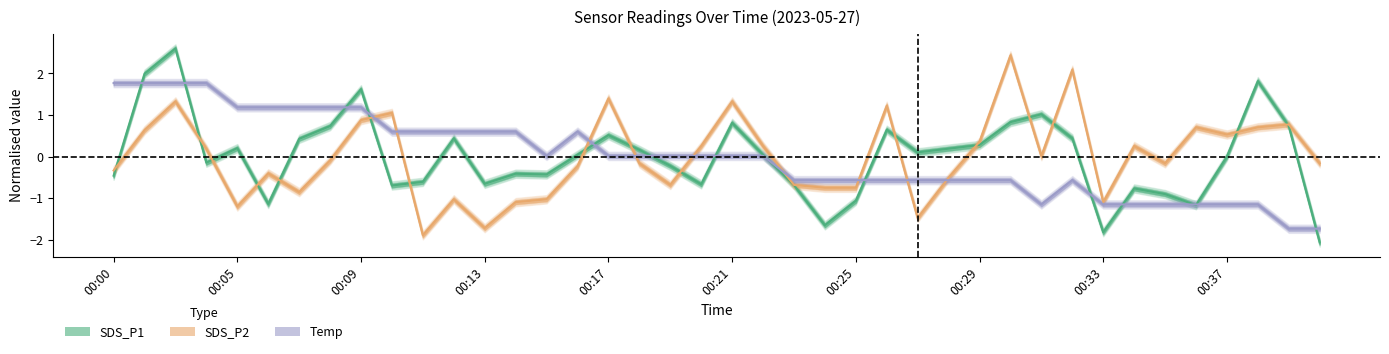

What is the highest value of the SDS_P2 series?

2.4